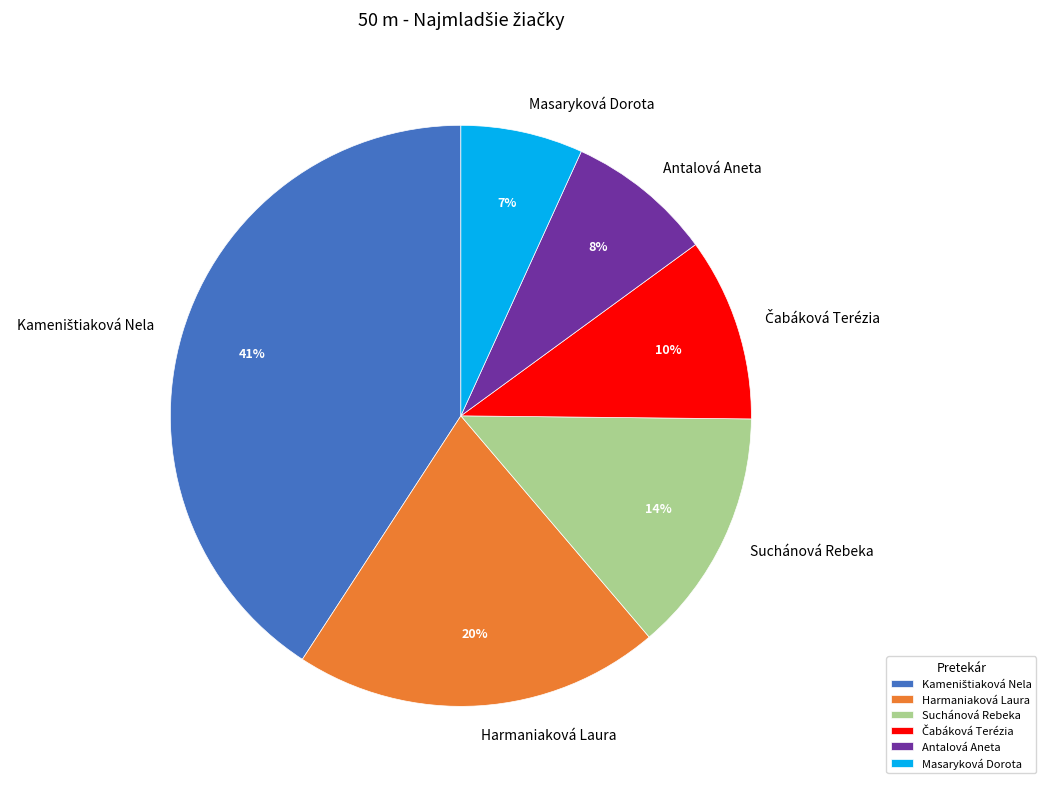

Which slice is the smallest?

Masaryková Dorota